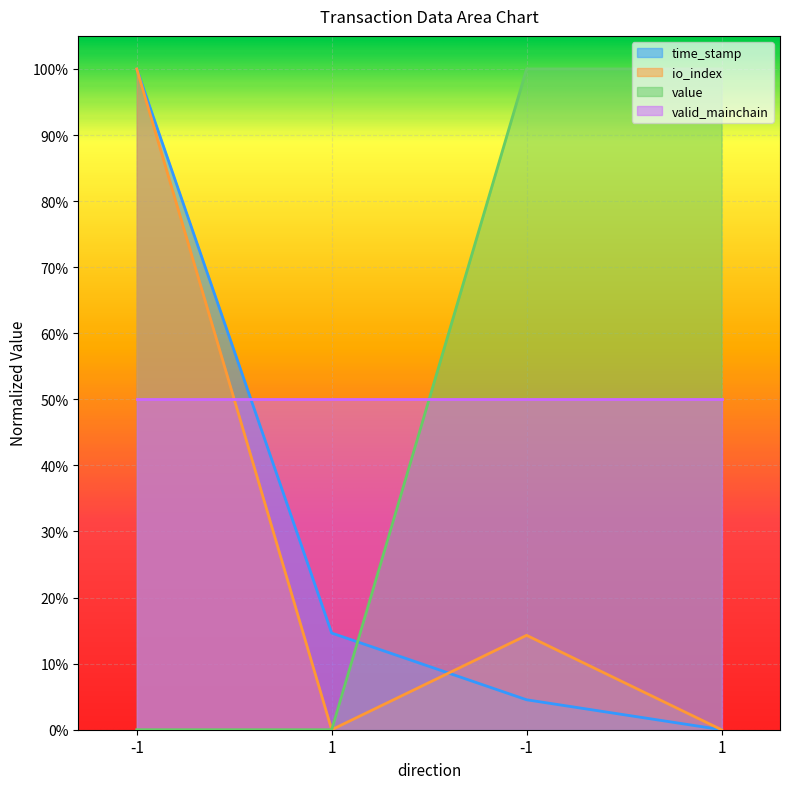

Rank the categories by value value from lowest to highest.

-1, 1, -1, 1